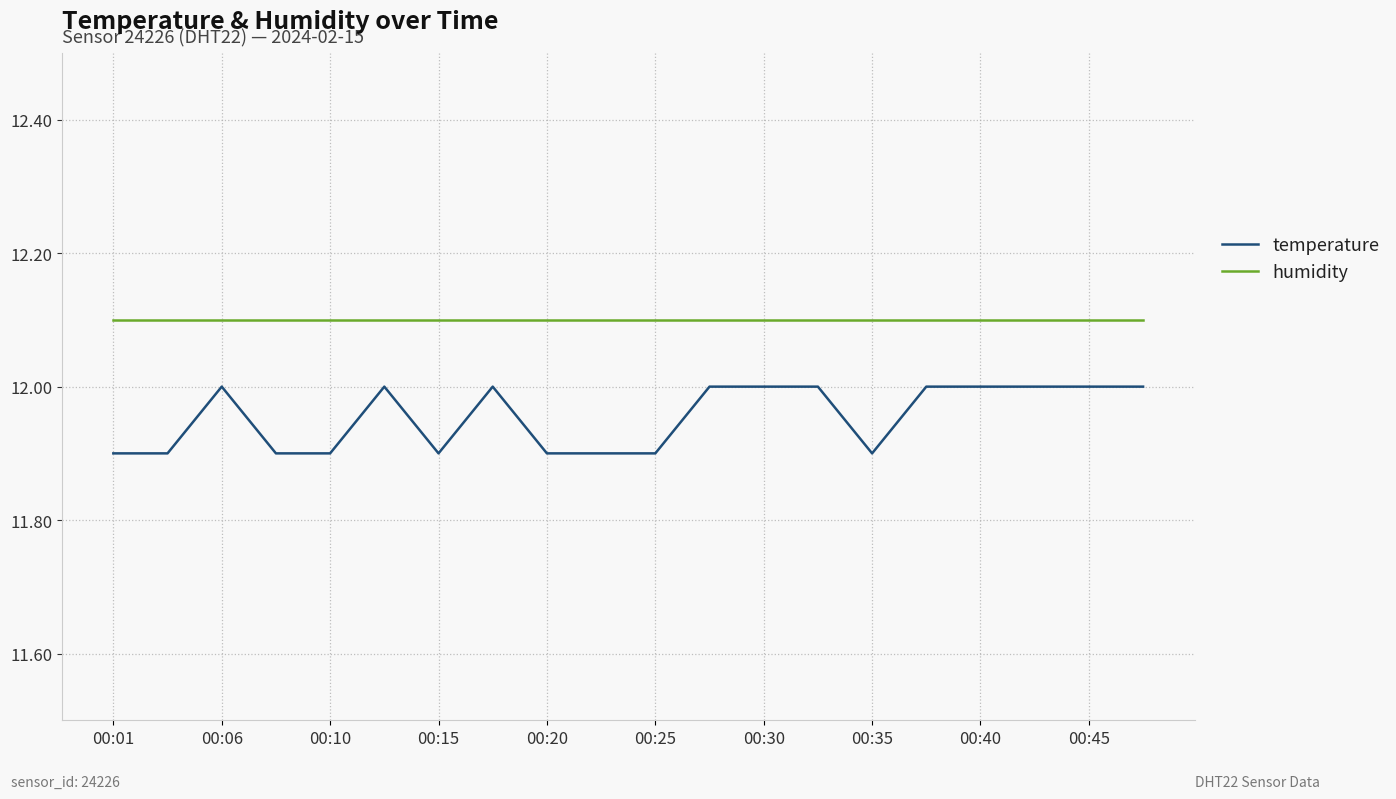

What is the greatest value displayed?

12.1